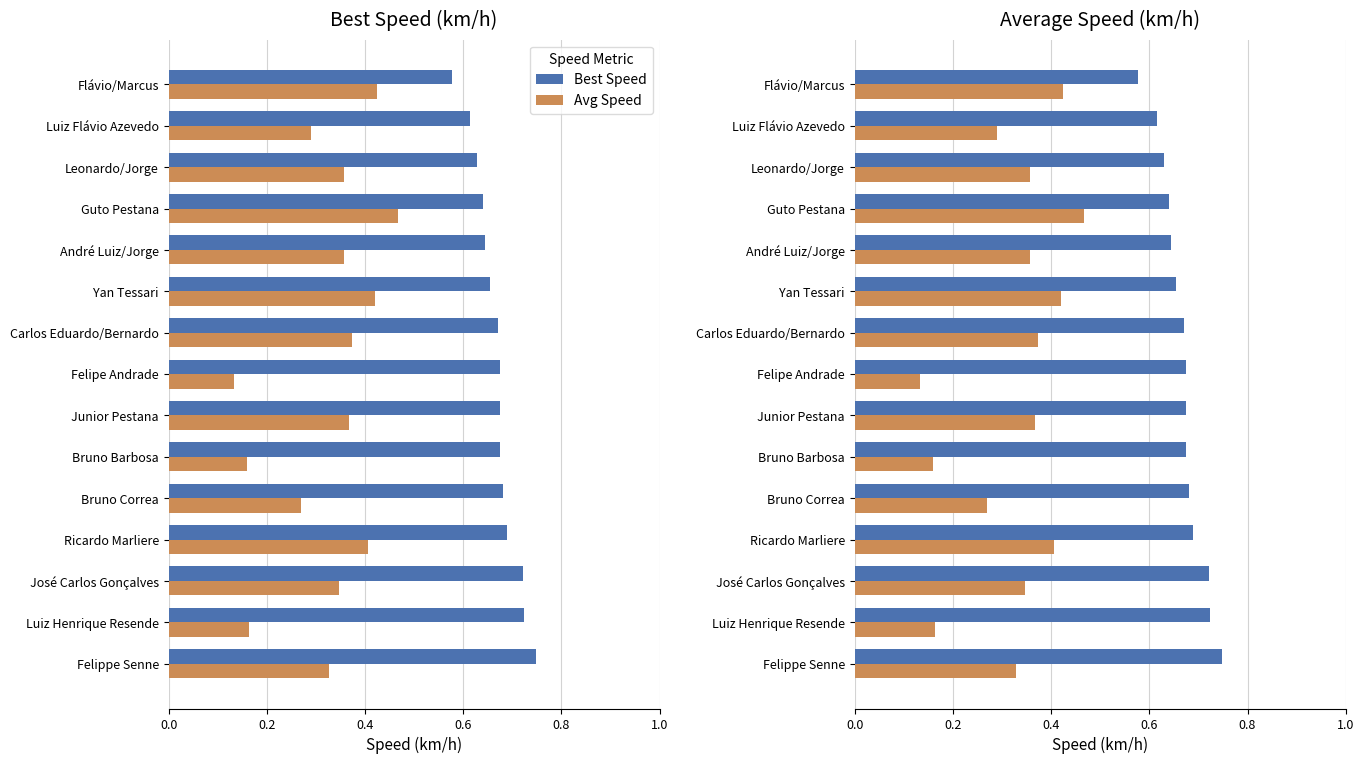

What is the spread (max minus min) of values at Bruno Correa?

0.4